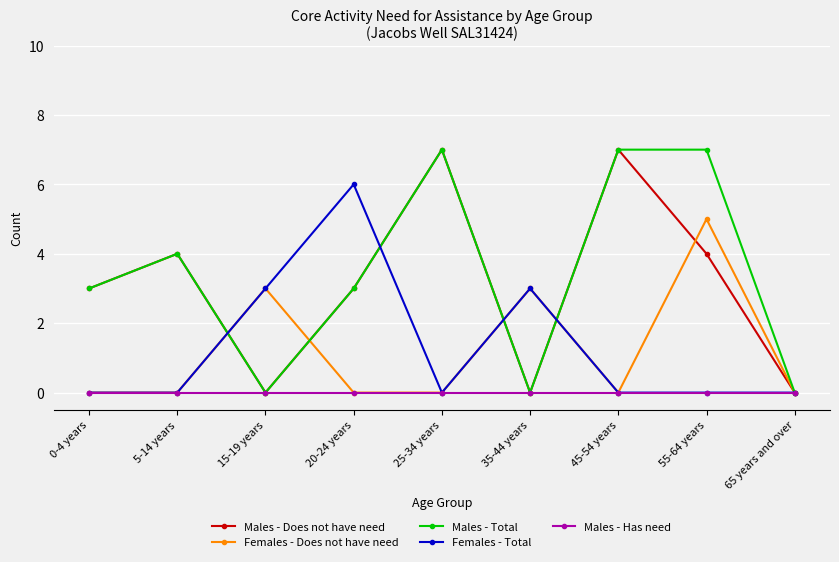

What is the spread (max minus min) of values at 20-24 years?

6